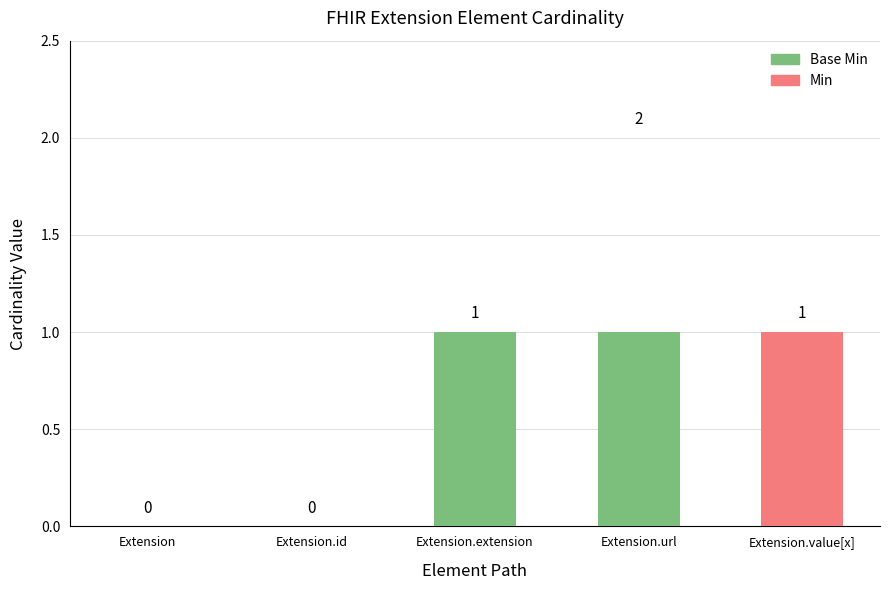

Count the number of categories in the chart.

5